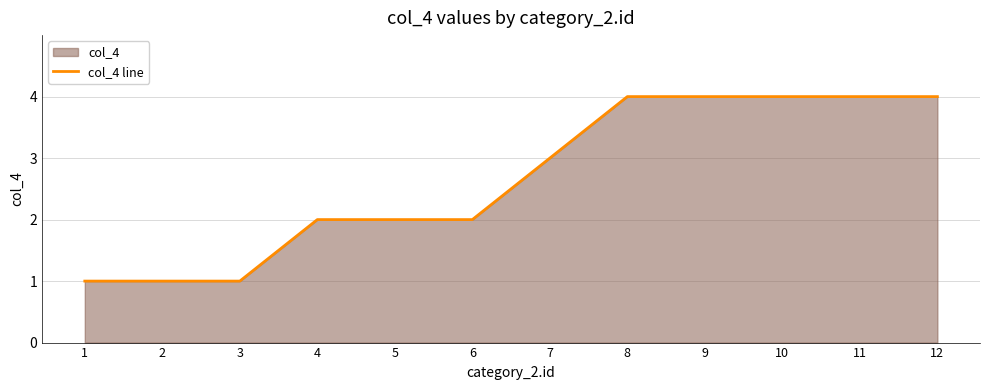

What is the minimum value shown in the chart?

1